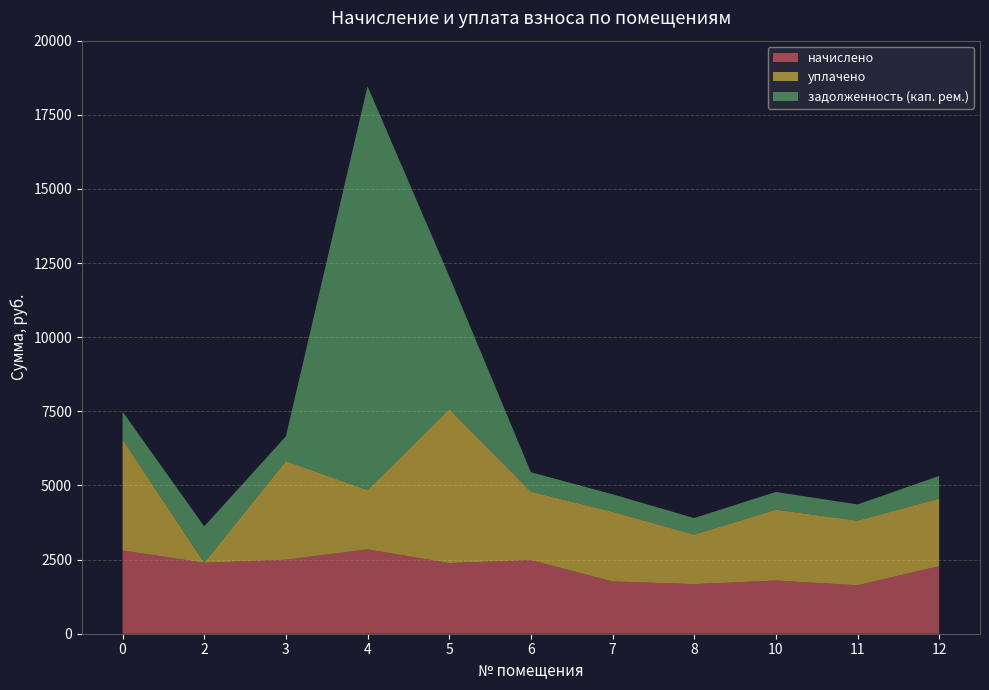

Reading right to left, what are all the values shown in this chart?

начислено: 2280.2	1635.0	1792.7	1671.7	1763.3	2481.9	2382.9	2844.8	2496.5	2393.9	2808.2
уплачено: 2280.2	2180.0	2390.2	1671.7	2351.1	2309.2	5193.0	2000.0	3328.7	0.0	3744.2
задолженность (кап. рем.): 760.1	545.0	597.6	557.2	587.8	654.6	4480.0	13617.8	832.2	1226.9	936.0